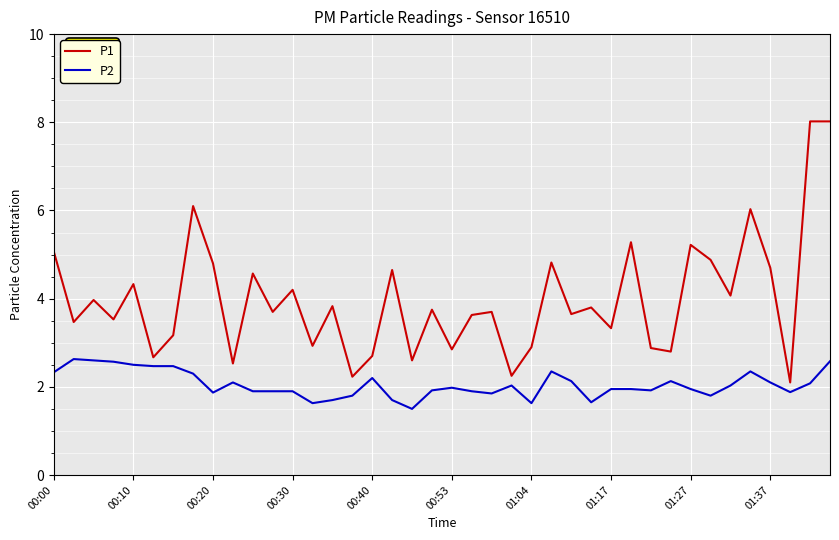

What is the difference between the maximum and minimum values in the P1 series?

5.9